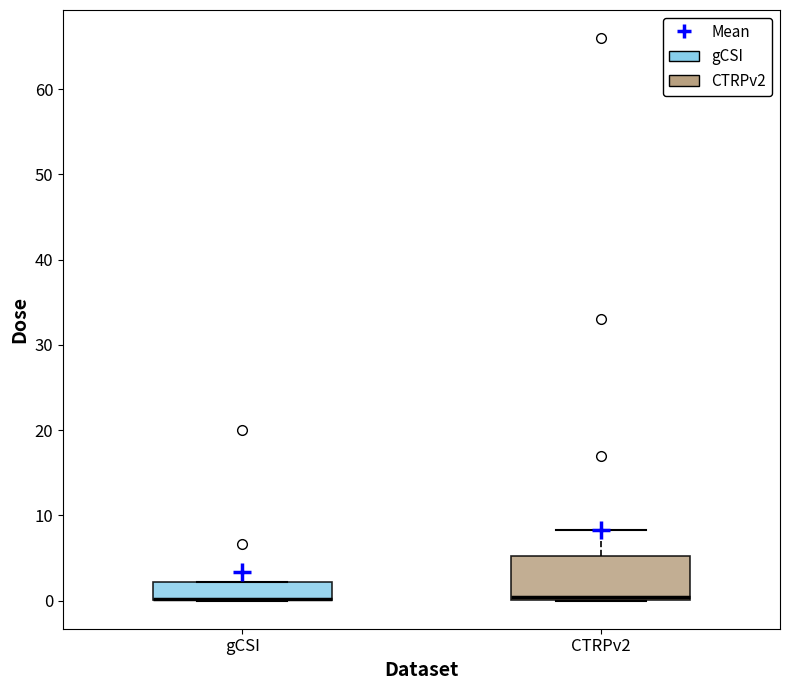

Comparing the boxes themselves (not the whiskers), which one is the tallest?

CTRPv2